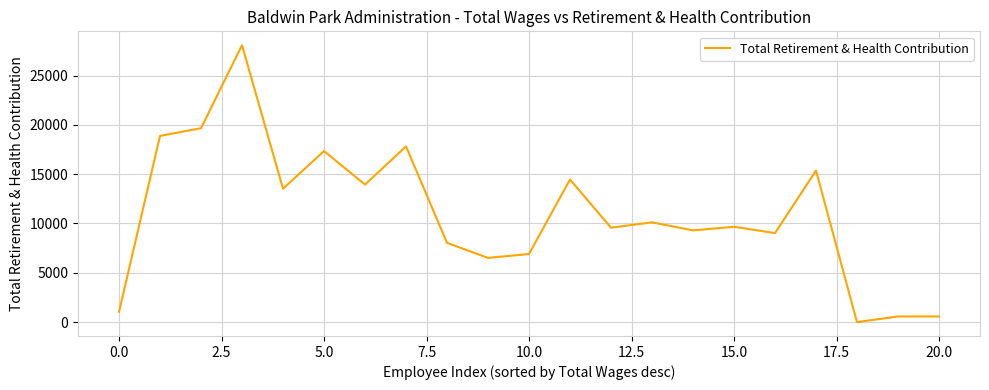

What is the greatest value displayed?

28074